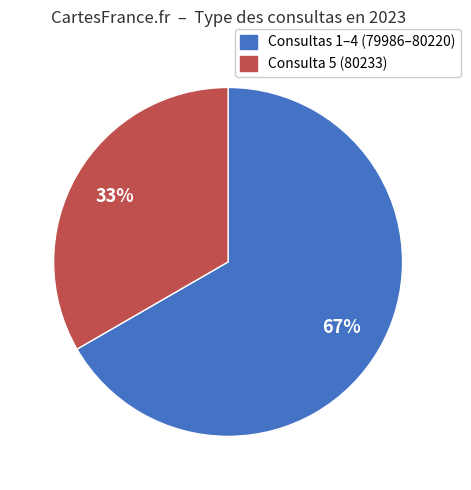

How many segments does this pie chart have?

2